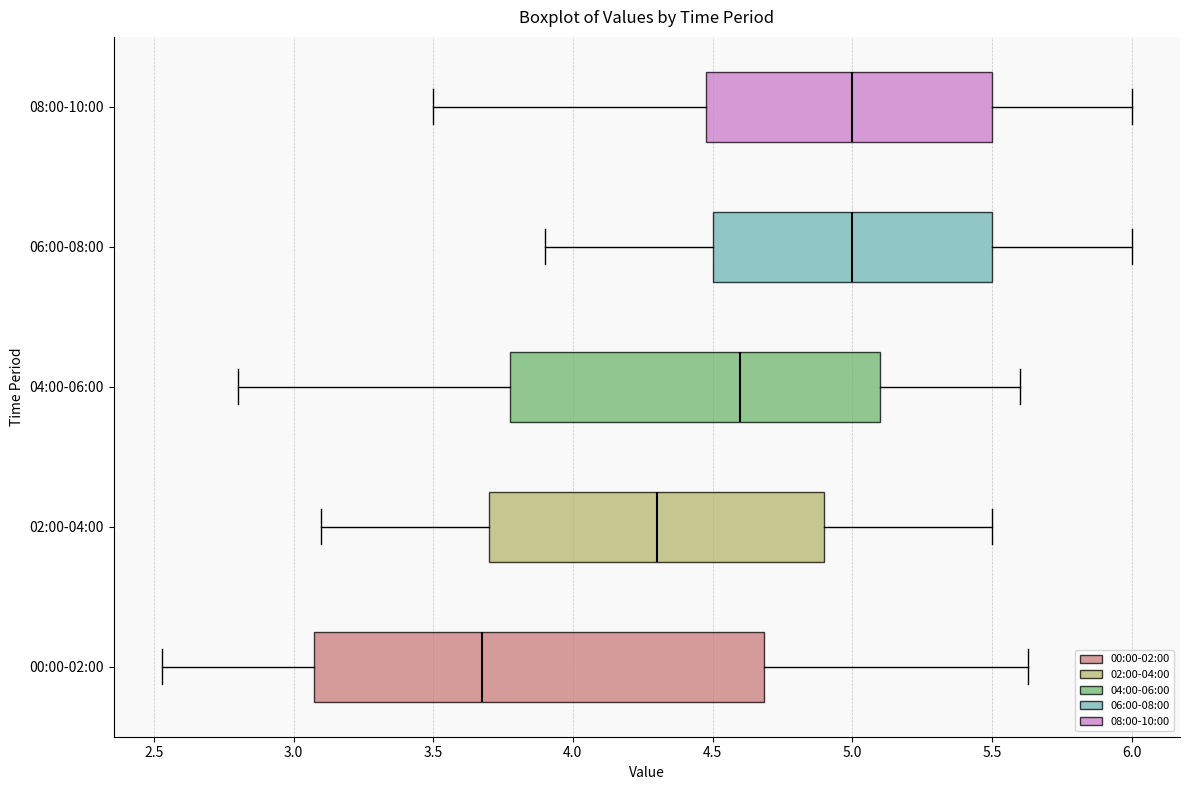

Where does the right whisker of the box for 08:00-10:00 end on the x-axis? The values are not printed on the chart, so give them approximately, as read against the axis.

6.00